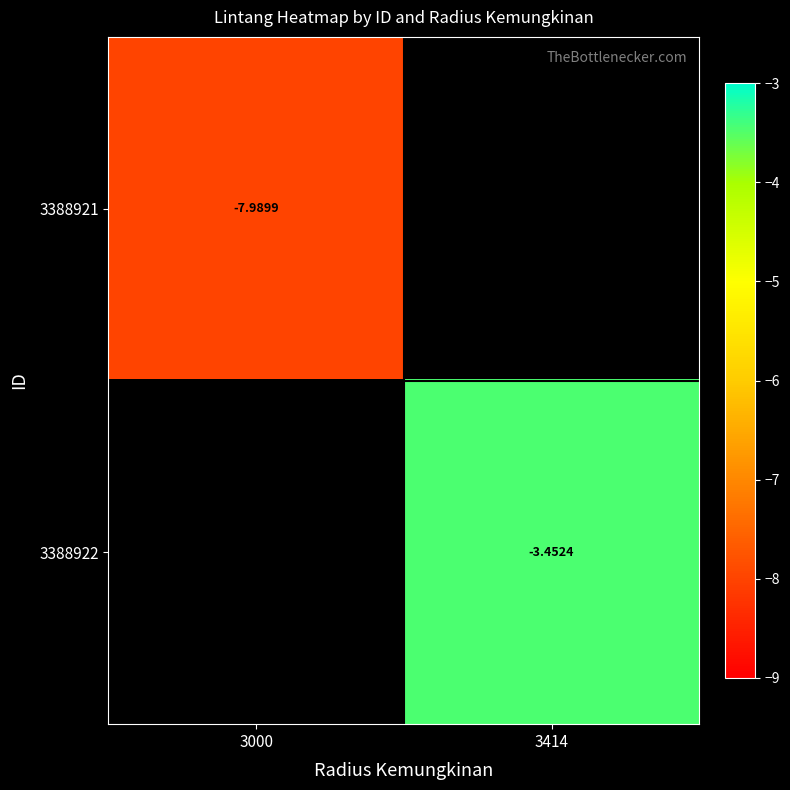

What is the smallest value displayed?

-8.0